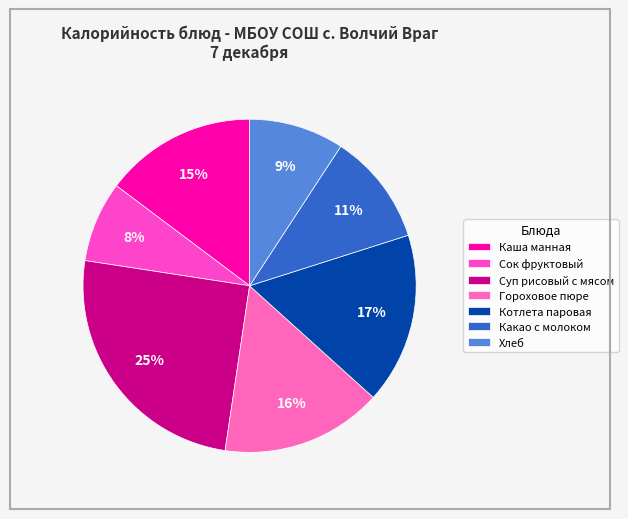

To the nearest percent, what is the difference between the largest and smallest slice percentages?

17%